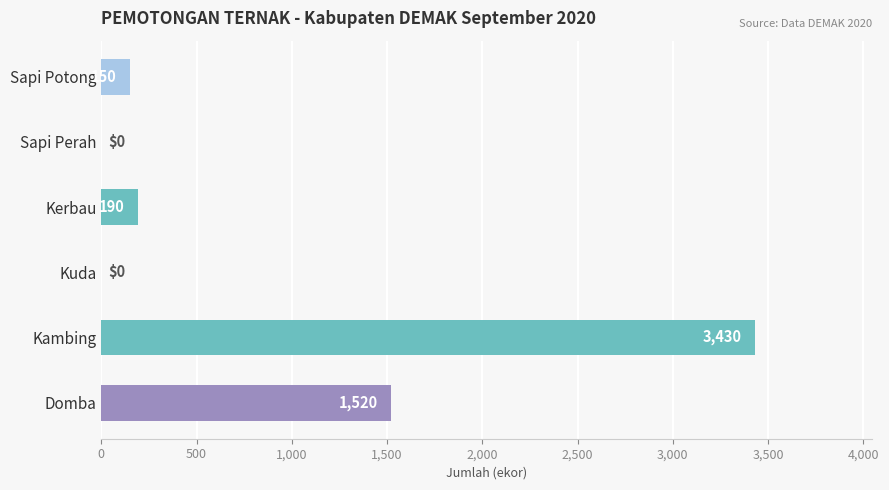

Which category has the highest value across all series?

Kambing